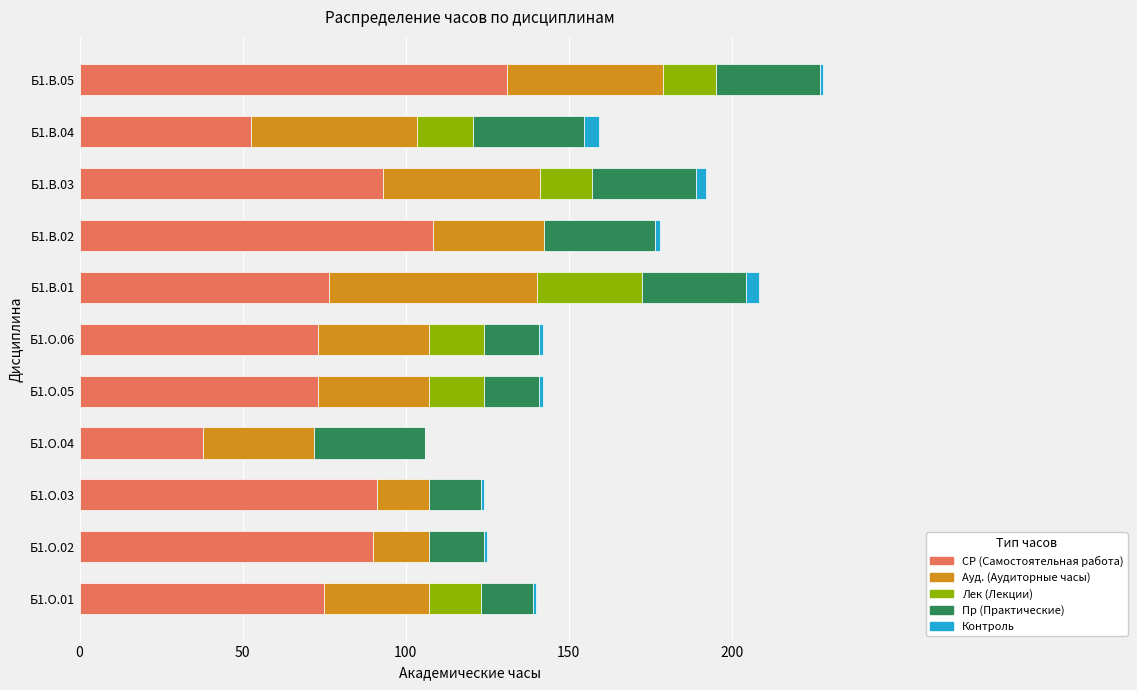

What is the maximum value for СР (Самостоятельная работа)?

131.1